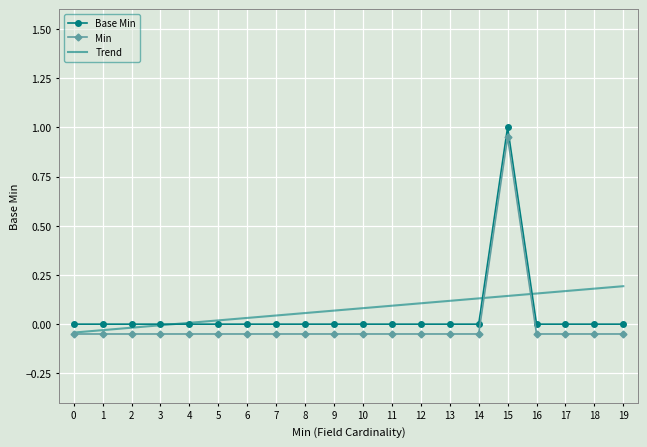

Which category has the highest value across all series?

15